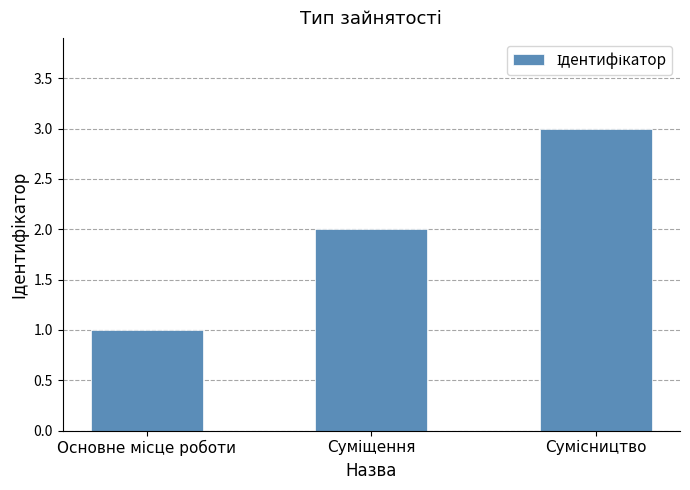

Does the chart contain stacked bars?

No